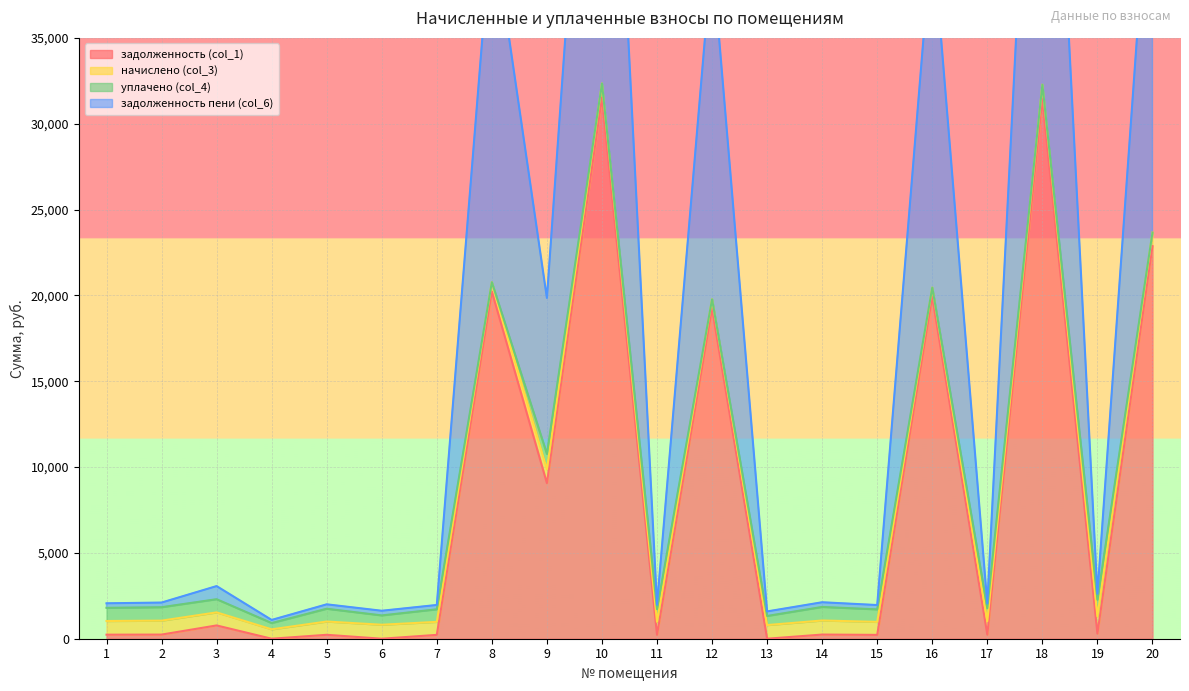

How many values in the задолженность пени (col_6) series exceed 2124?

10